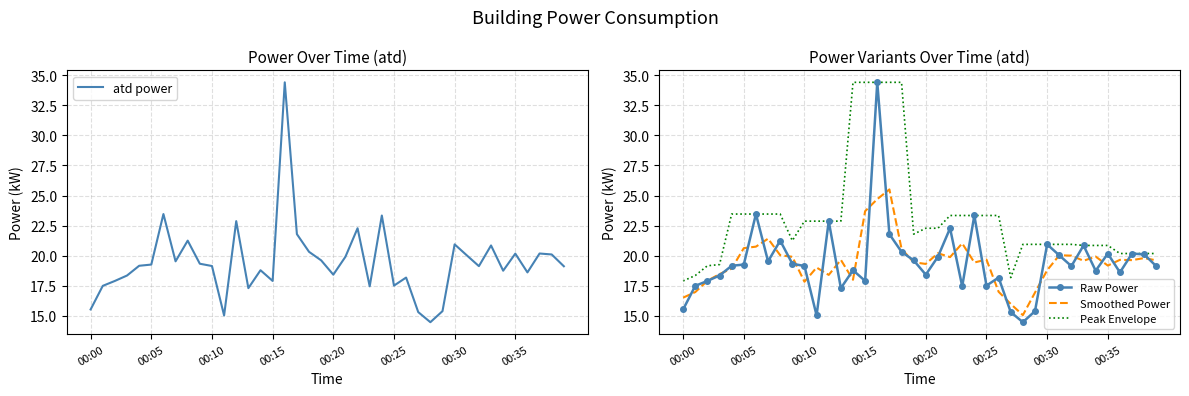

Which category has the lowest value across all series?

28